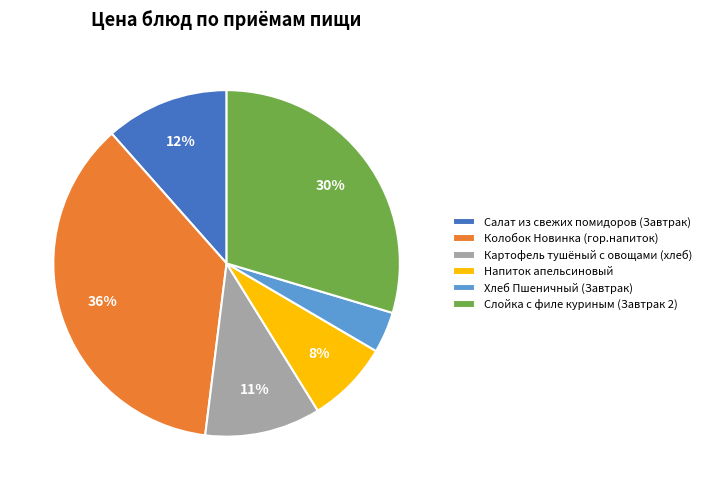

What is the ratio of the value at Хлеб Пшеничный (Завтрак) to the value at Слойка с филе куриным (Завтрак 2)?

0.1